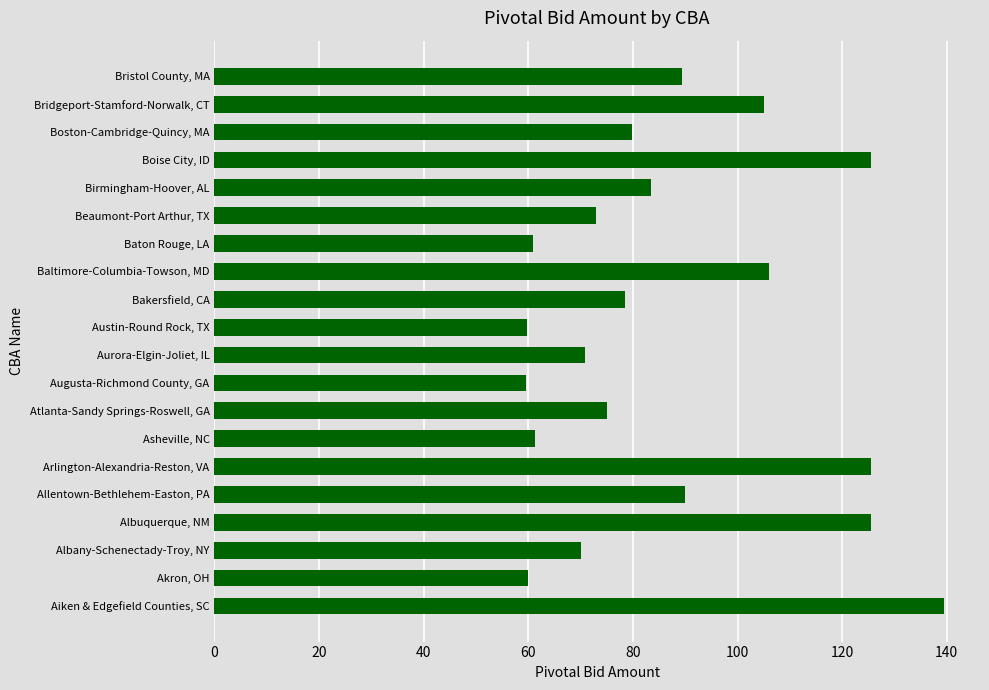

What is the difference between the values at Austin-Round Rock, TX and Baltimore-Columbia-Towson, MD?

46.2